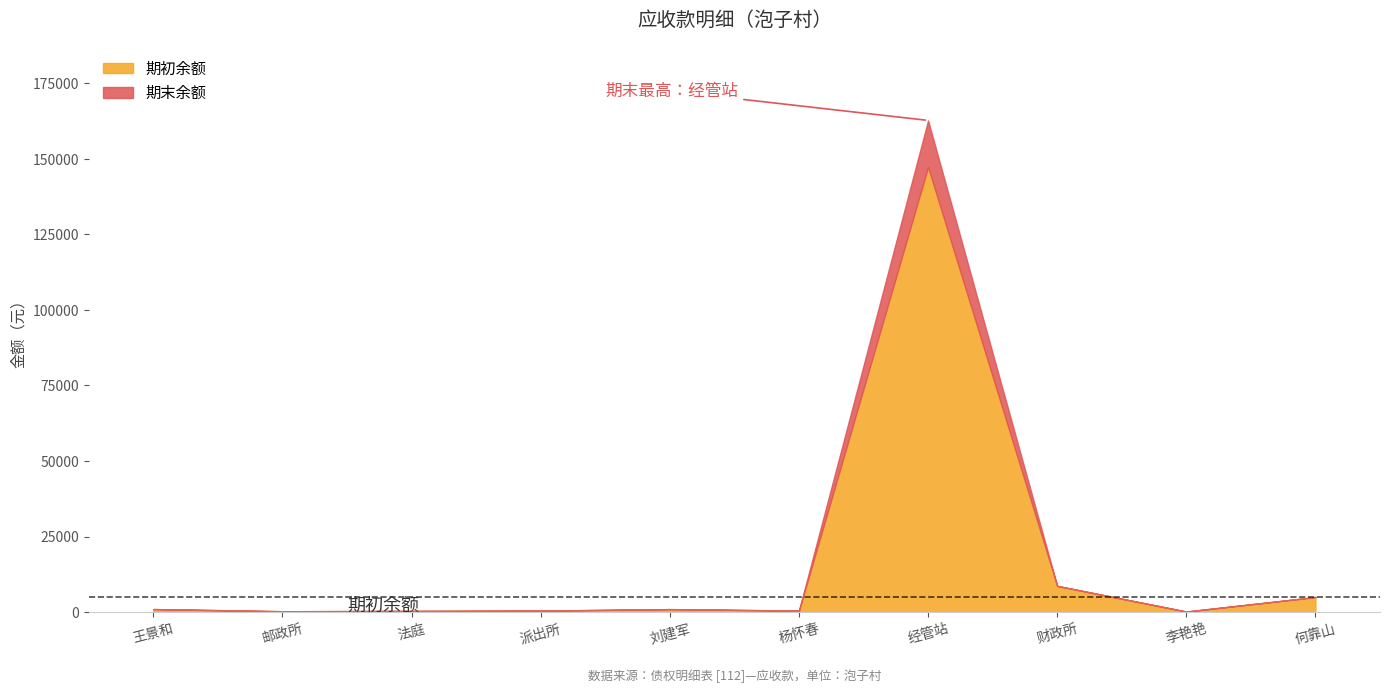

Which category has the highest value across all series?

经管站